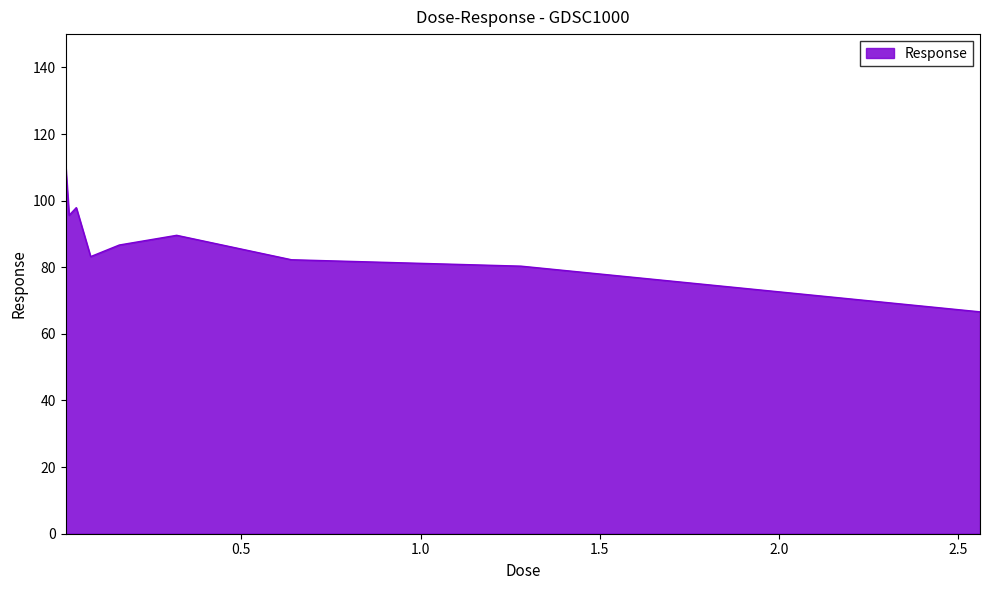

True or false: there are more than 2 points higher than both neighbors.

False